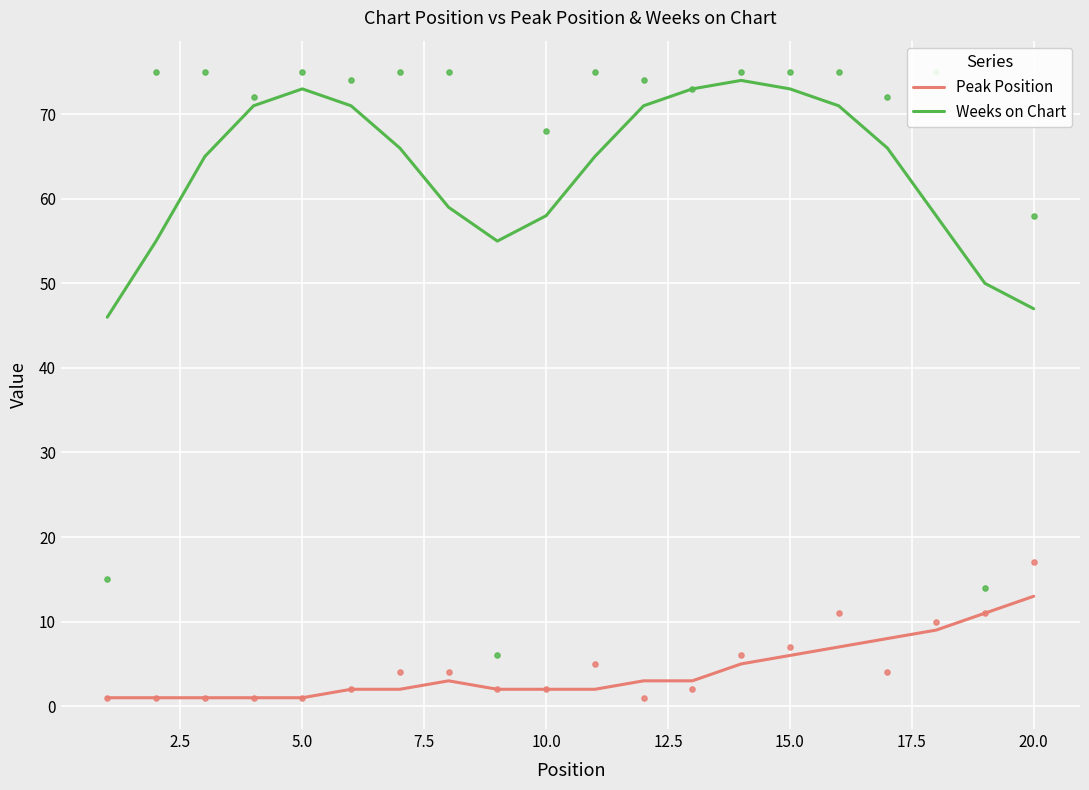

At how many categories does at least one series exceed 19?

20